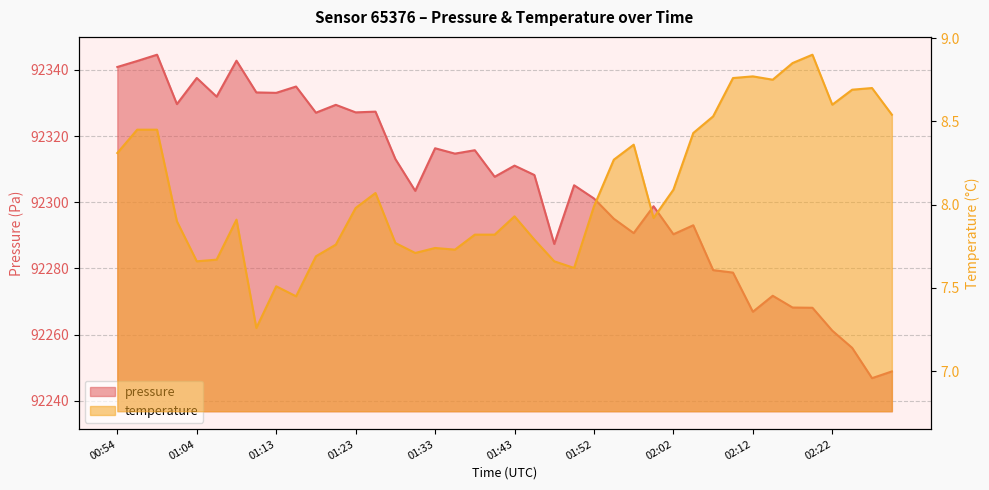

True or false: pressure has a value of 49760.0 at 01:47.

False